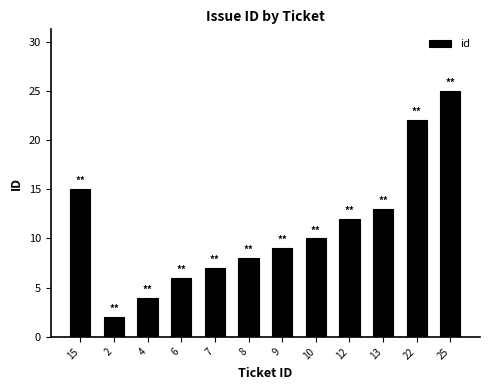

What position from the right is 25?

1